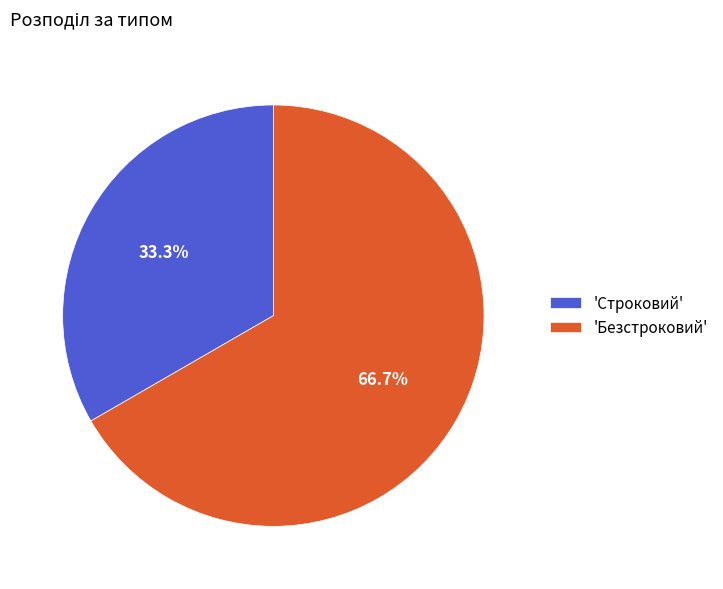

To the nearest percent, what is the difference between the largest and smallest slice percentages?

33%